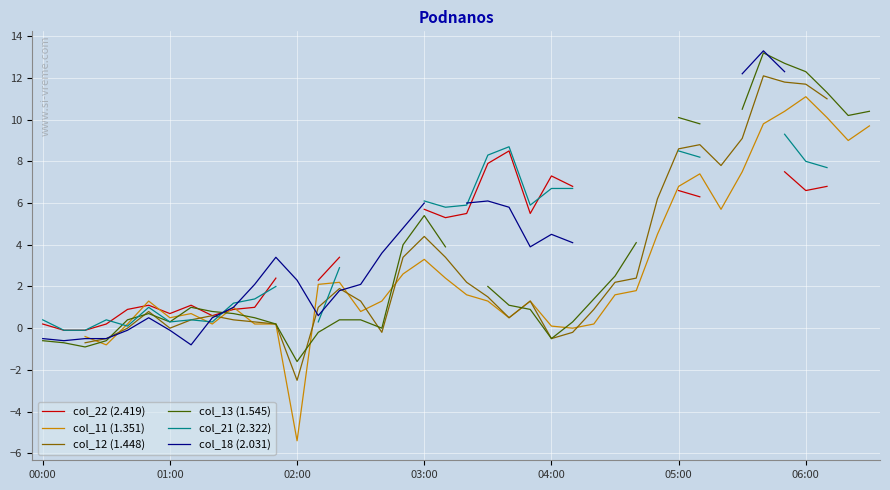

How many negative values does the col_22 (2.419) series have?

2